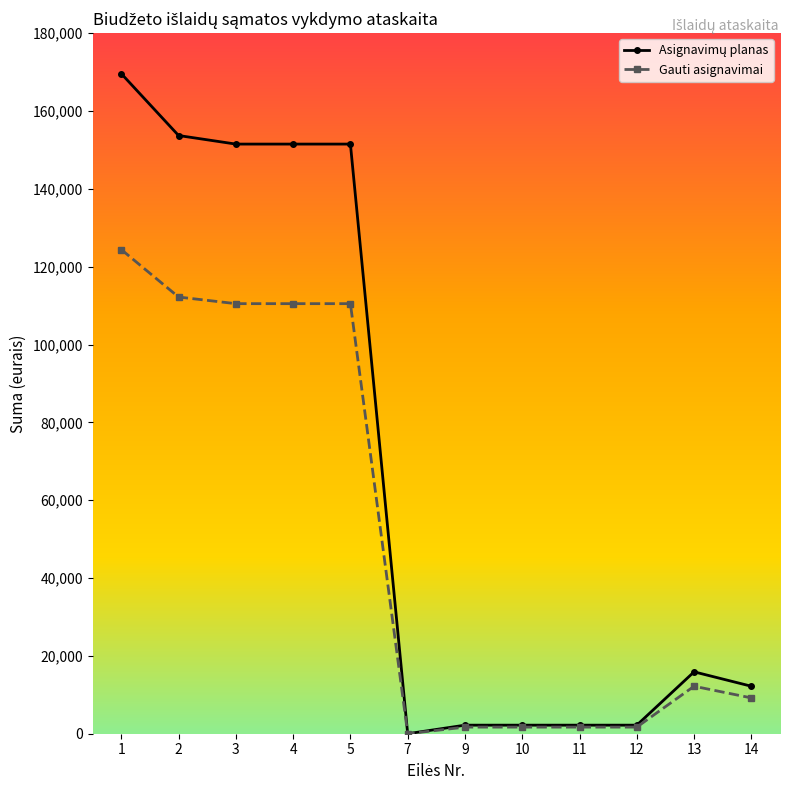

The value of Gauti asignavimai at 1 is 40045. True or false?

False